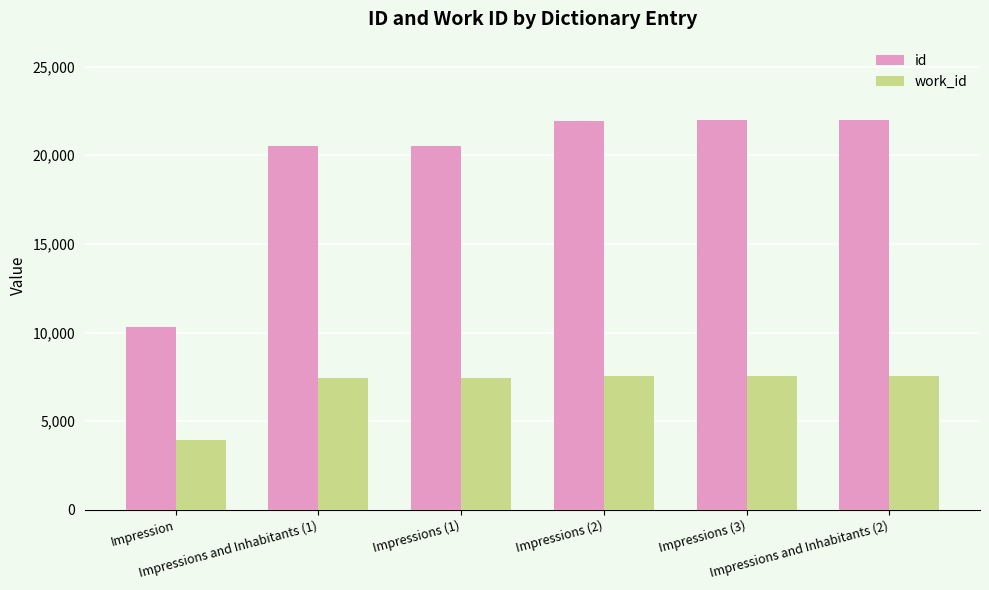

What is the difference between the highest and lowest values at Impressions and Inhabitants (1)?

13133